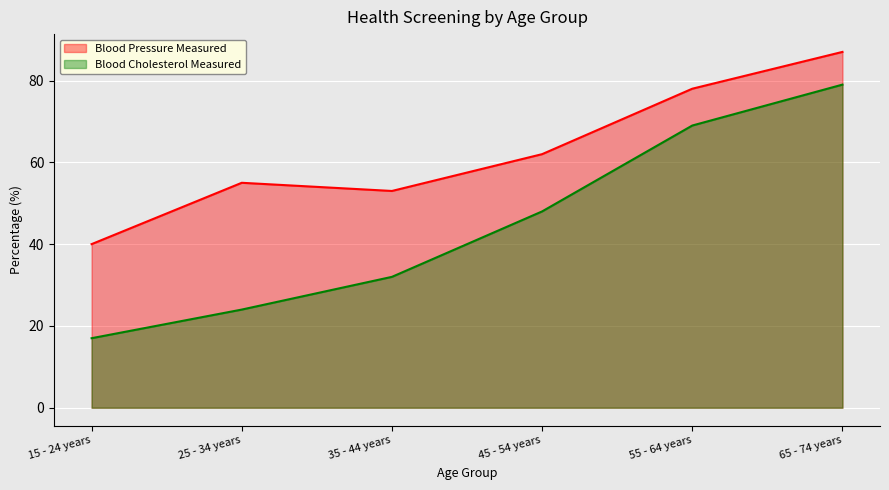

Rank the series by their maximum value, from highest to lowest.

Blood Pressure Measured, Blood Cholesterol Measured